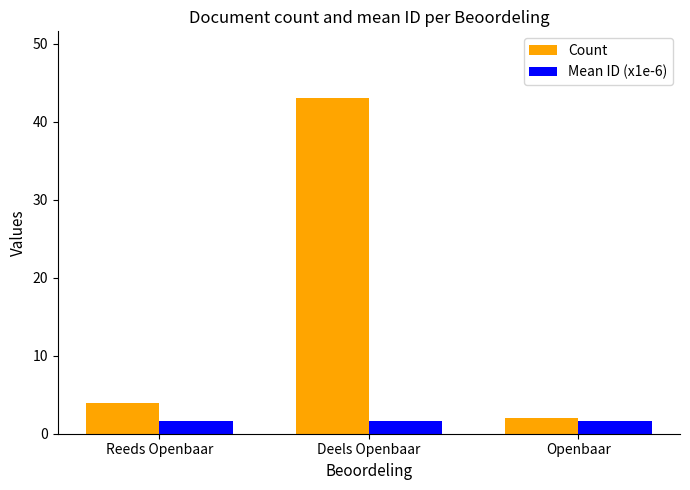

At which category is the sum across all series the highest?

Deels Openbaar